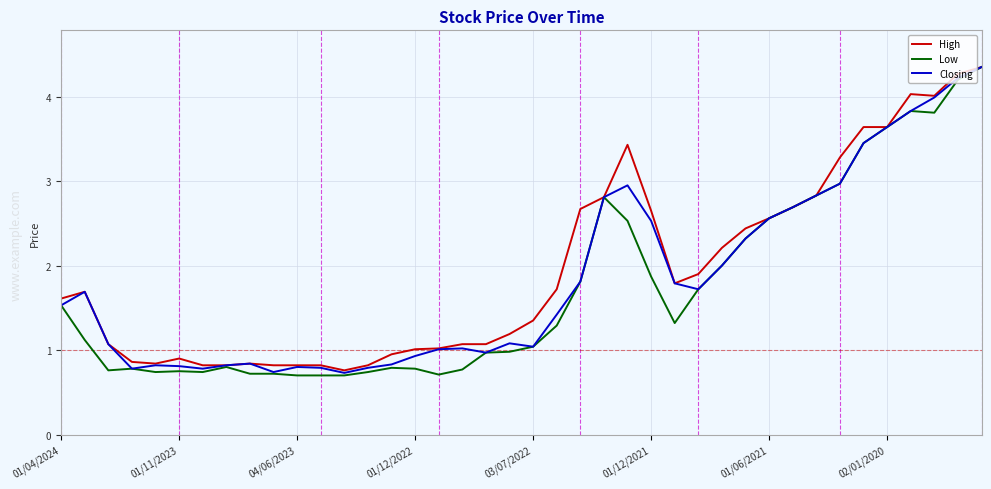

Which series has the largest range (max minus min)?

Low